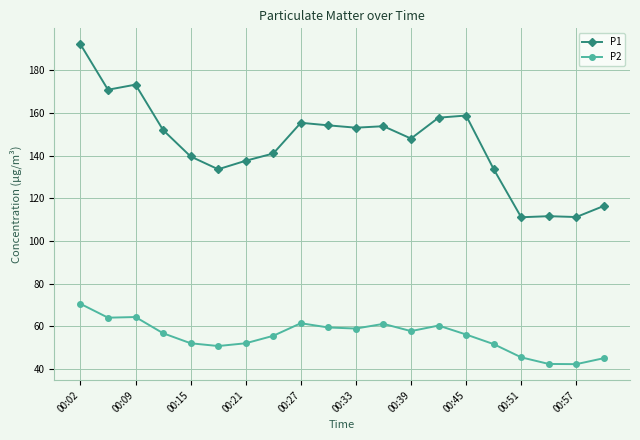

What is the value of the P2 point at the 13th from the left?

57.7